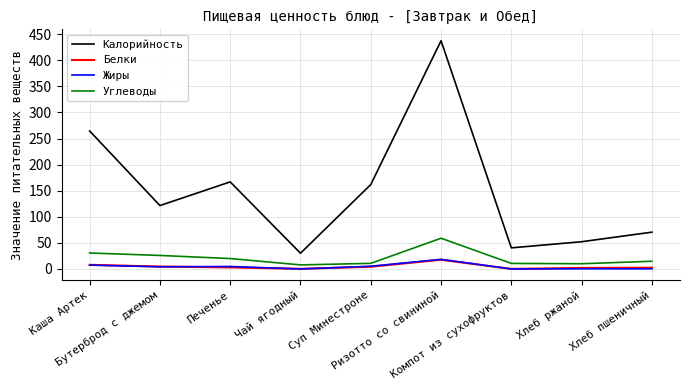

Is this an area chart (filled region under the line)?

No